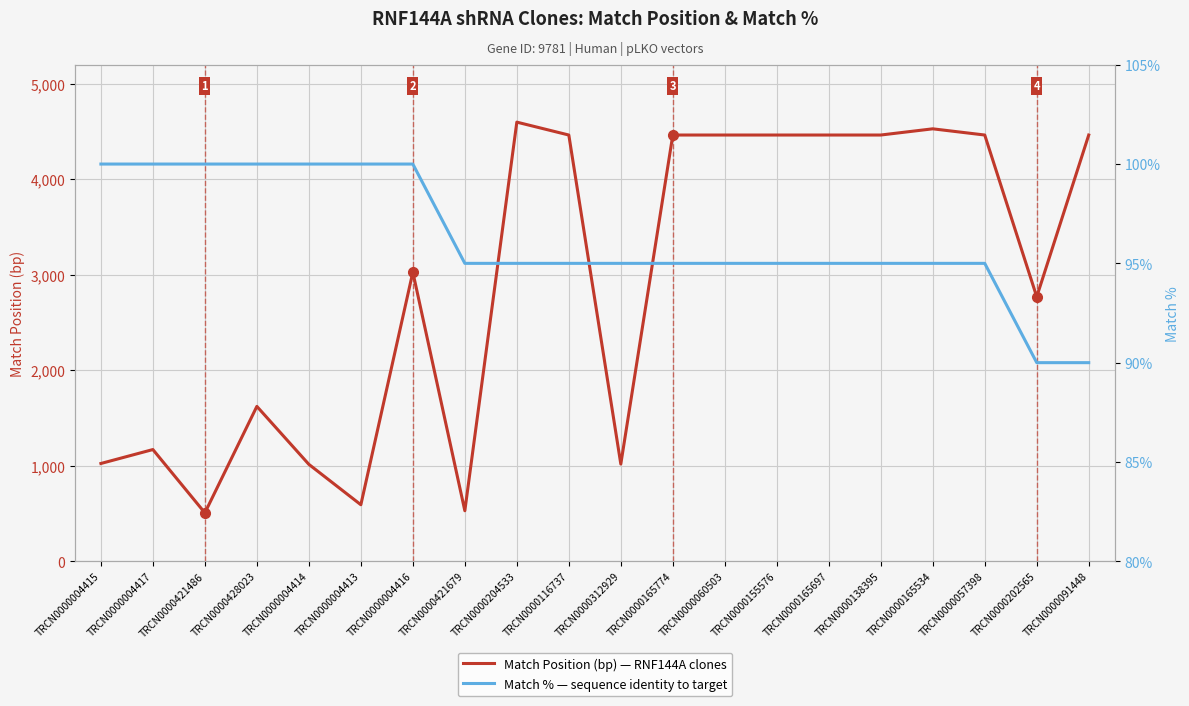

At which category is the sum across all series the highest?

TRCN0000204533